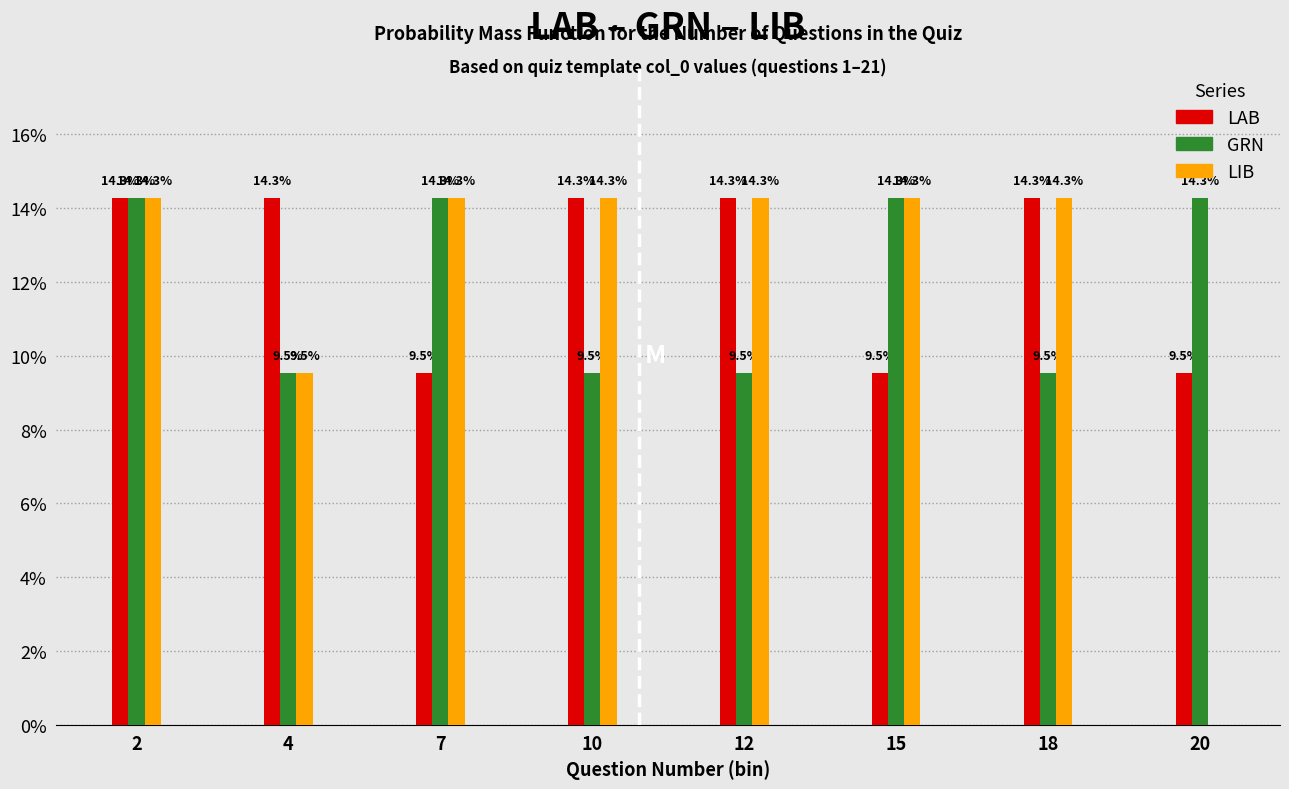

Reading right to left, extract all data points from this chart.

LAB: 20=9.5	18=14.3	15=9.5	12=14.3	10=14.3	7=9.5	4=14.3	2=14.3
GRN: 20=14.3	18=9.5	15=14.3	12=9.5	10=9.5	7=14.3	4=9.5	2=14.3
LIB: 20=0.0	18=14.3	15=14.3	12=14.3	10=14.3	7=14.3	4=9.5	2=14.3